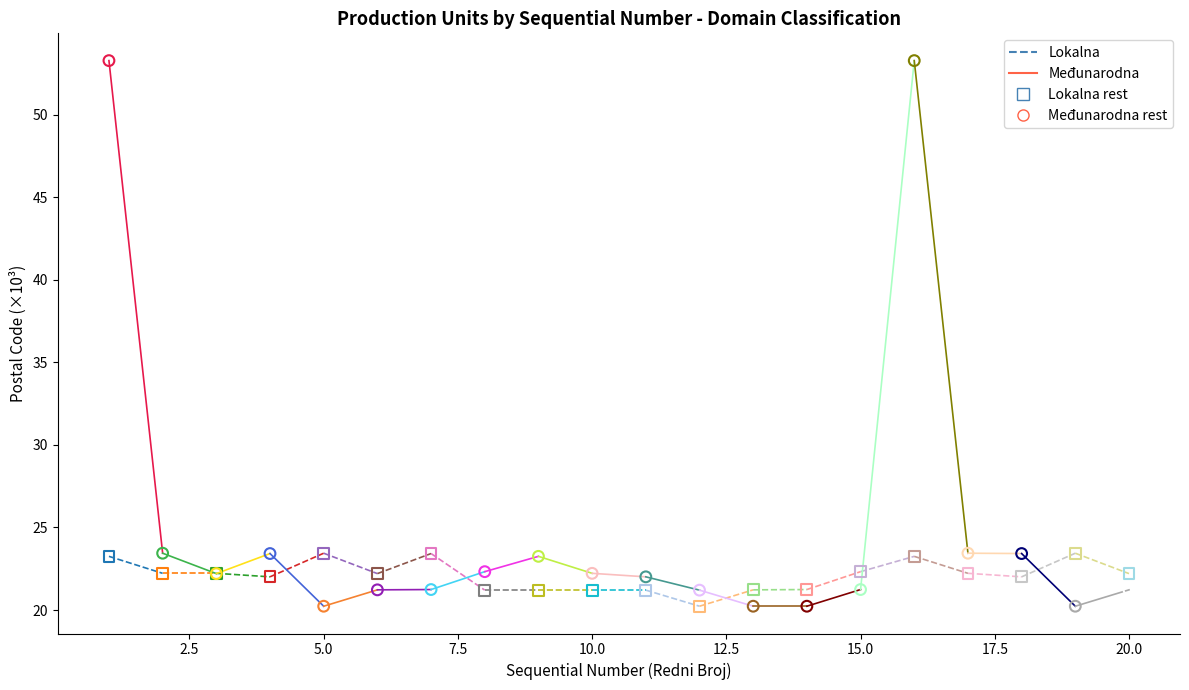

What is the X range (max minus min) for the scatter plot?

19.0